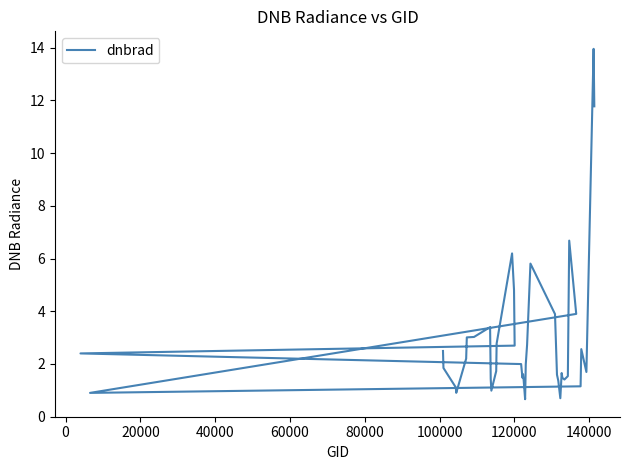

Reading left to right, what are all the values shown in this chart?

2.5	1.8	1.1	0.9	2.2	3.0	3.0	3.4	1.4	1.0	1.7	2.8	6.2	4.8	2.7	2.4	2.0	1.5	1.6	1.4	0.7	2.0	2.7	5.8	3.9	1.6	1.4	0.7	1.7	1.5	1.4	1.5	6.7	3.9	0.9	1.2	2.6	1.7	14.0	11.8